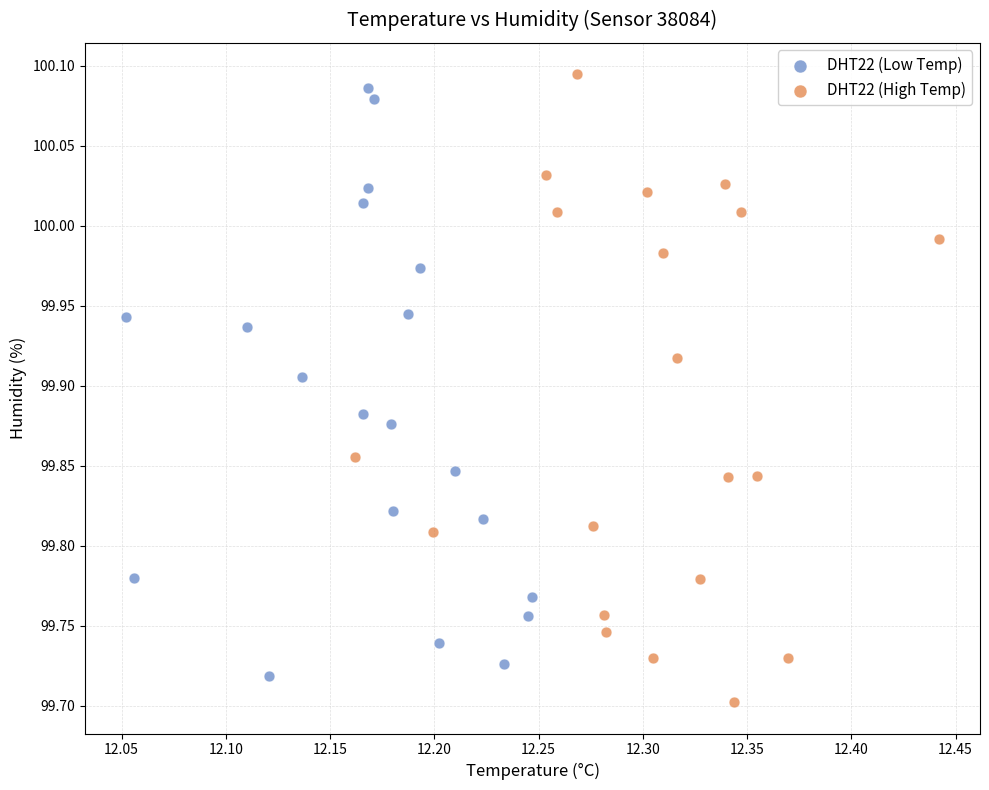

Which series reaches the maximum Y coordinate?

DHT22 (High Temp)